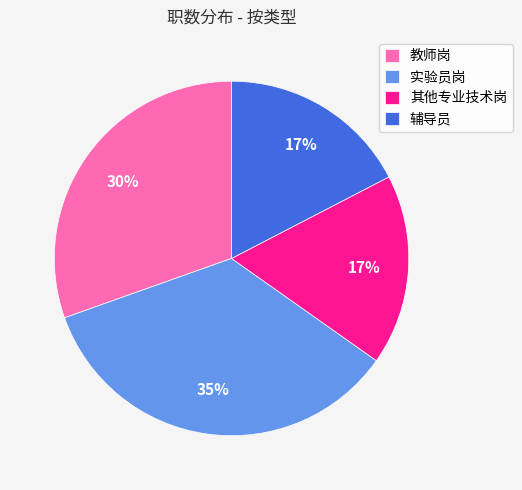

Combined, do 实验员岗 and 其他专业技术岗 account for over 50%?

Yes